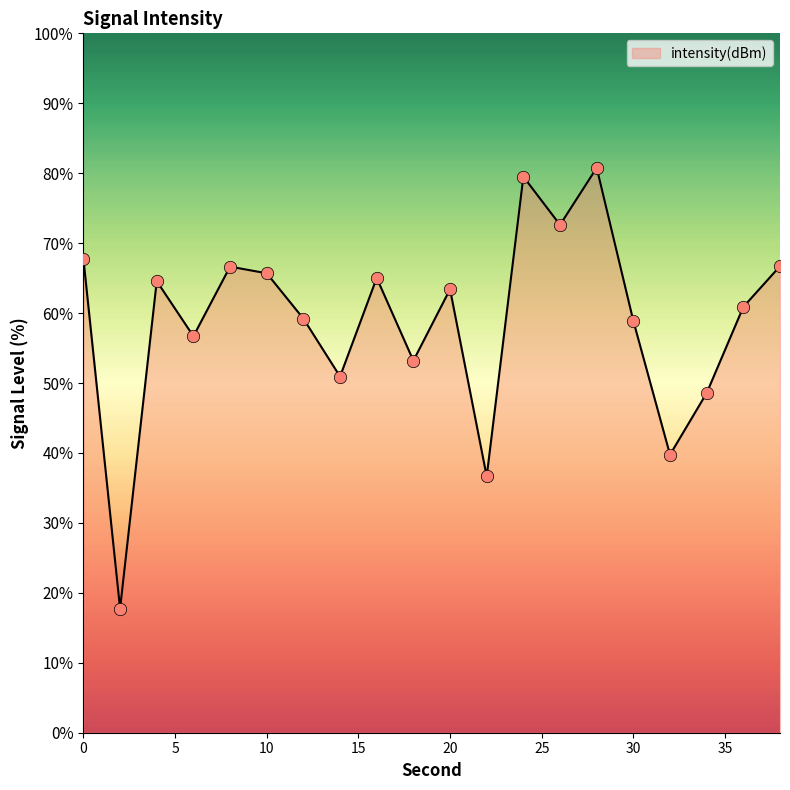

What is the difference between the maximum and minimum values?

63.0